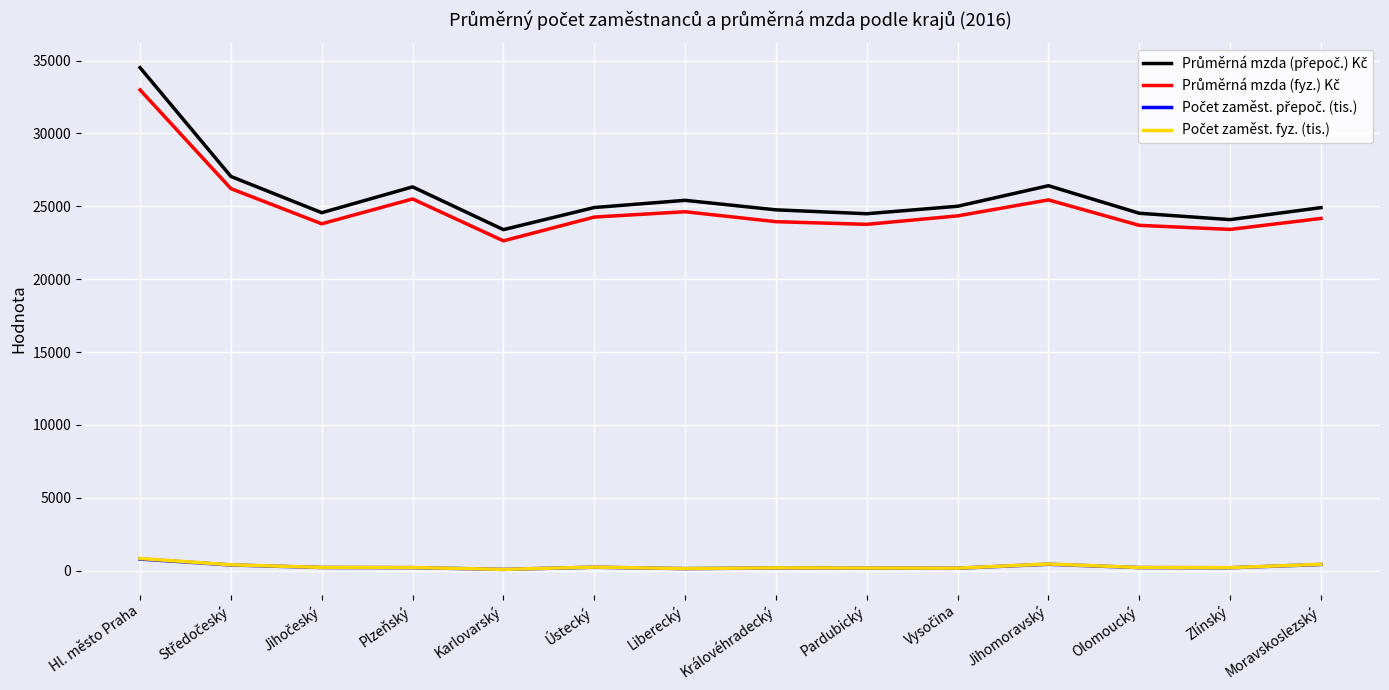

At which category does the chart reach its peak across all series?

Hl. město Praha